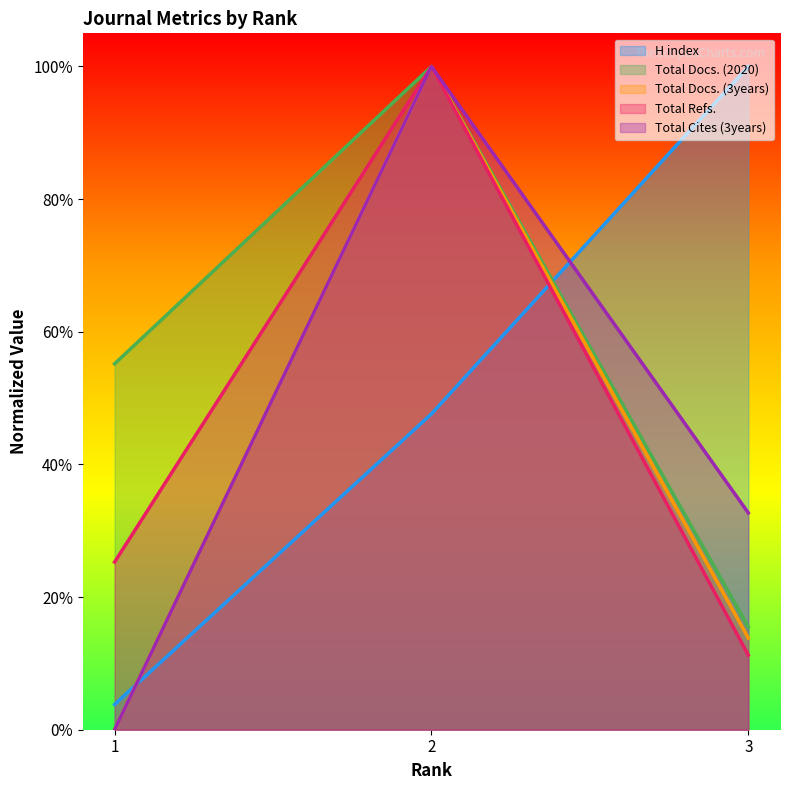

How many Total Refs. values are between 0 and 1?

3